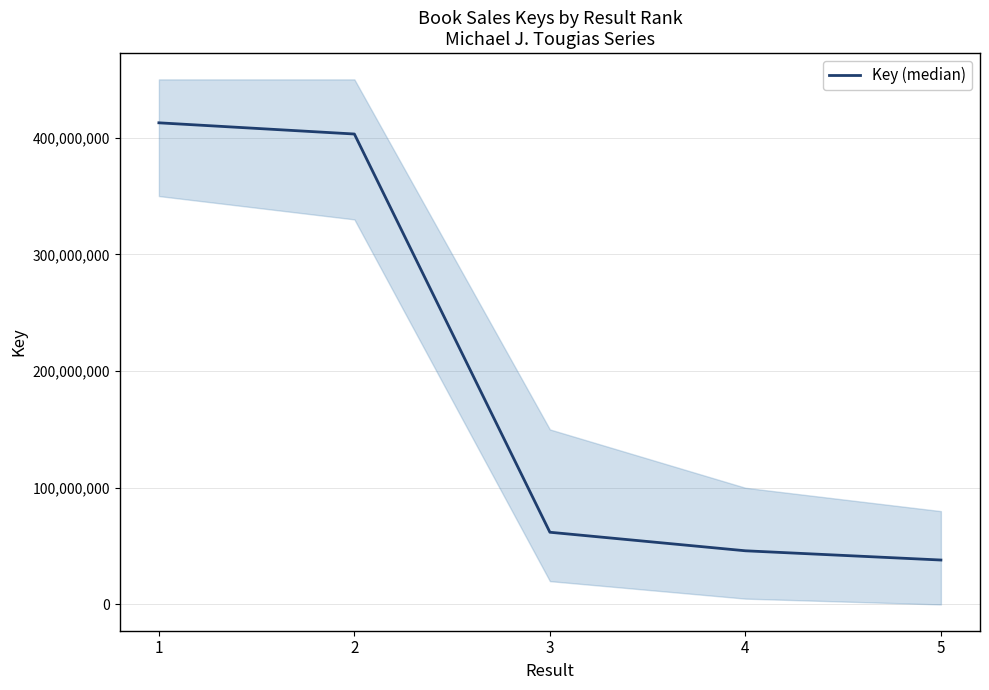

What is the minimum value shown in the chart?

38086205